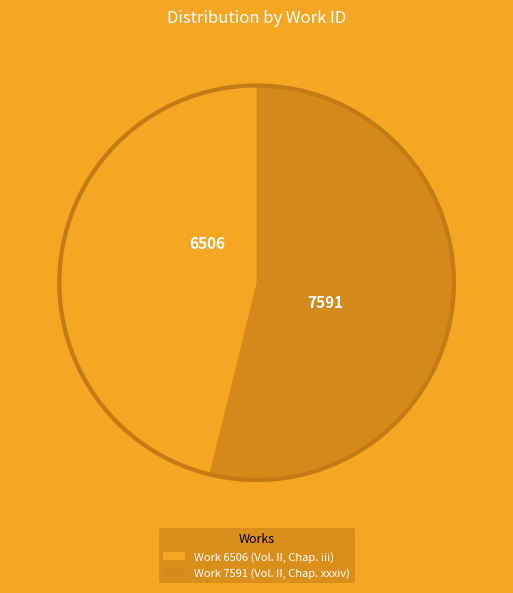

Which has a higher value, Work 7591 (Vol. II, Chap. xxxiv) or Work 6506 (Vol. II, Chap. iii)?

Work 7591 (Vol. II, Chap. xxxiv)